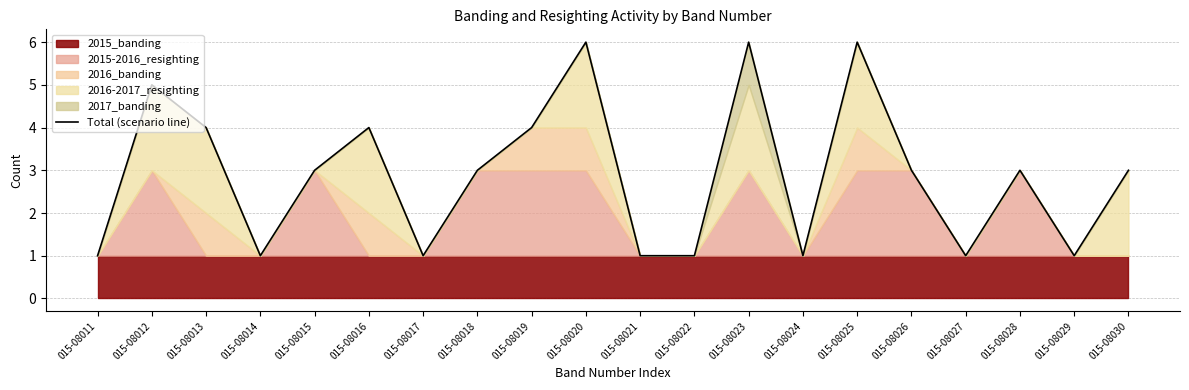

What is the smallest value displayed?

1